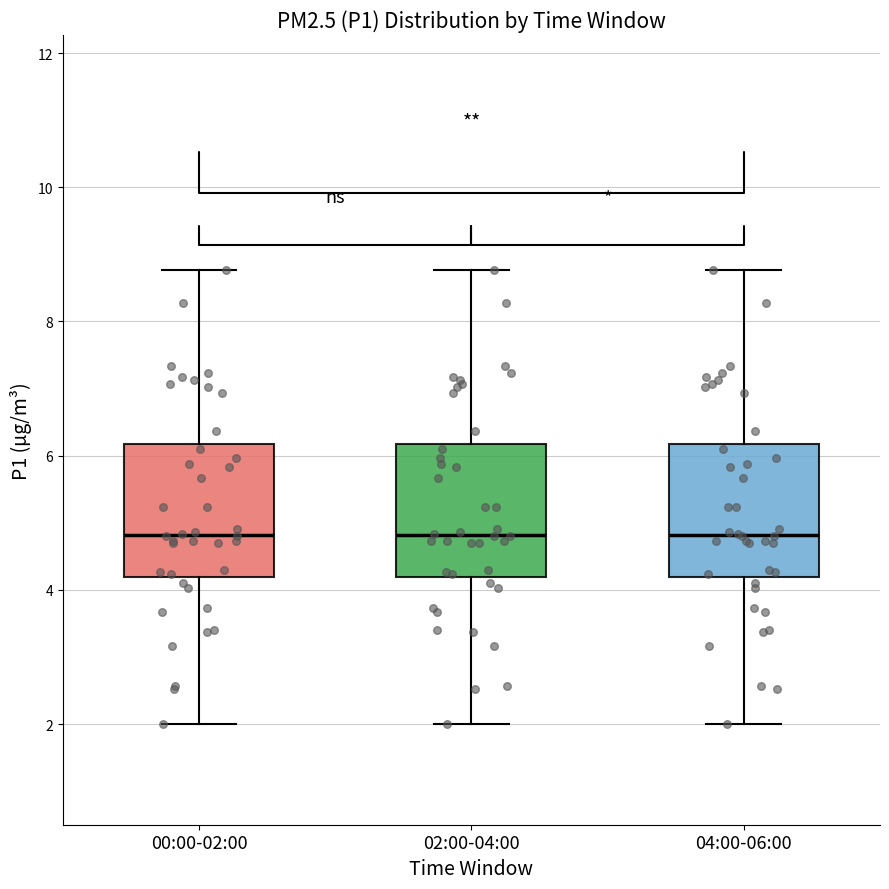

Reading left to right, transcribe this box plot: for each box, give where its median line is, the range the box spans, and where its two whiskers end, as read against the y-axis. The values are not printed on the chart, so give them approximately, as read against the axis.

00:00-02:00: median 4.8, box 4.2 to 6.2, whiskers 2.0 to 8.8
02:00-04:00: median 4.8, box 4.2 to 6.2, whiskers 2.0 to 8.8
04:00-06:00: median 4.8, box 4.2 to 6.2, whiskers 2.0 to 8.8